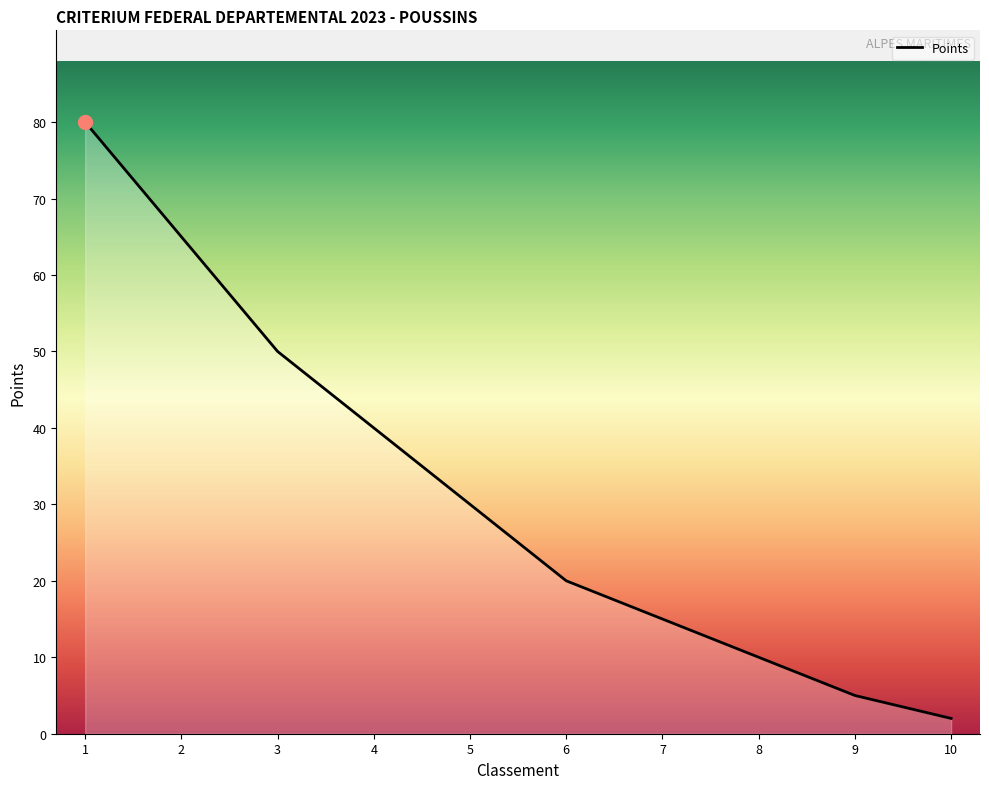

Is it true that the value at 3 is 50?

True